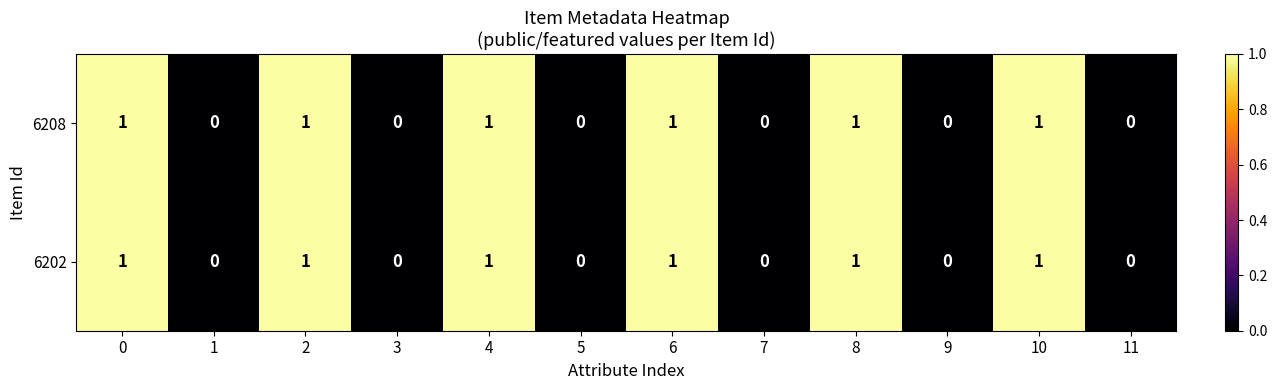

What is the sum of all 6208 values?

6